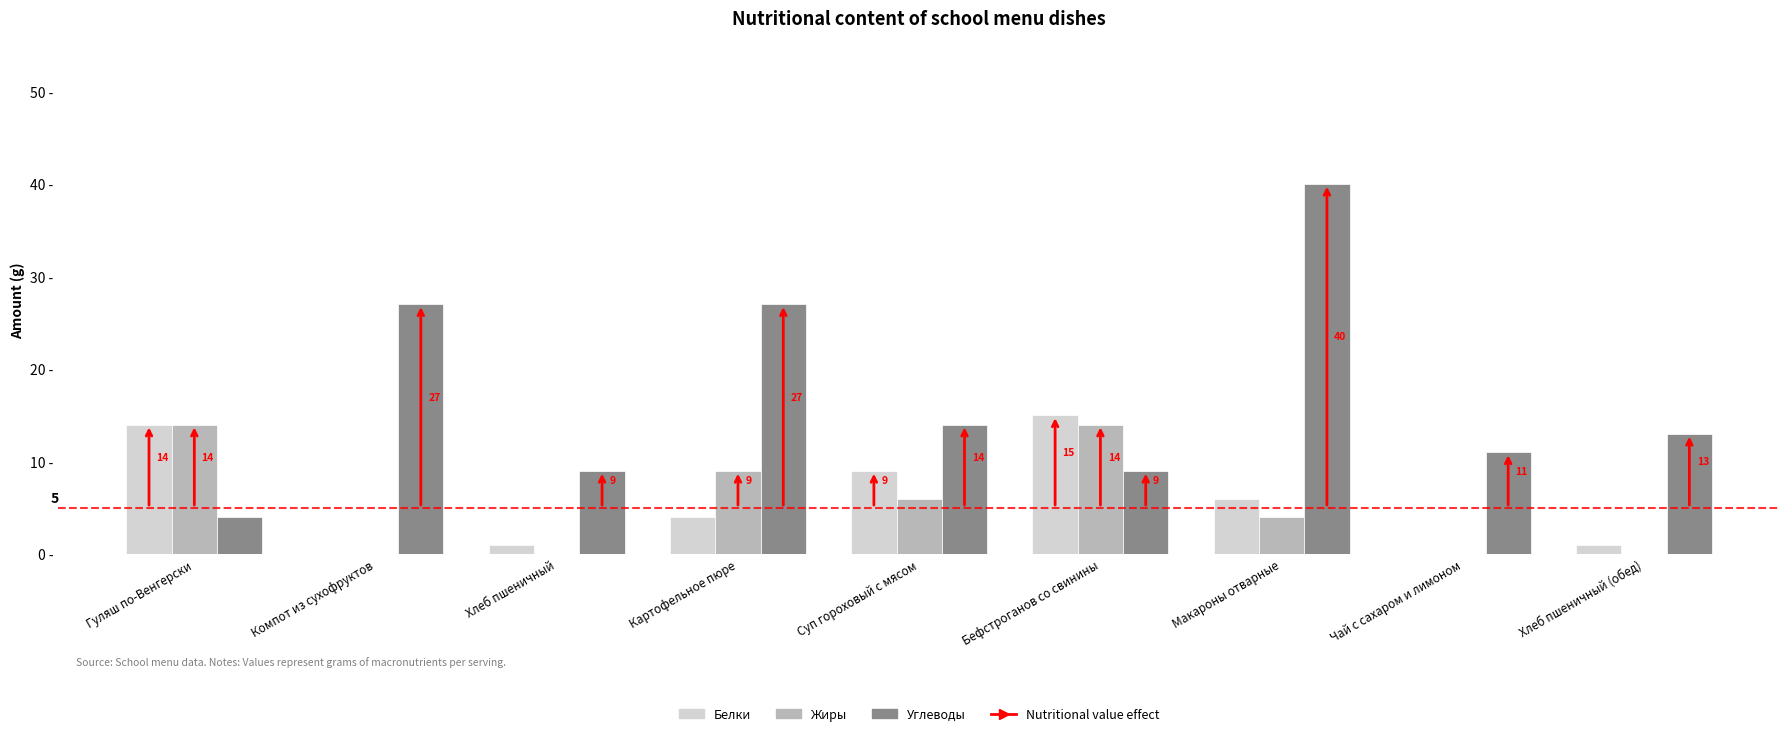

At which category does the chart reach its peak across all series?

Макароны отварные